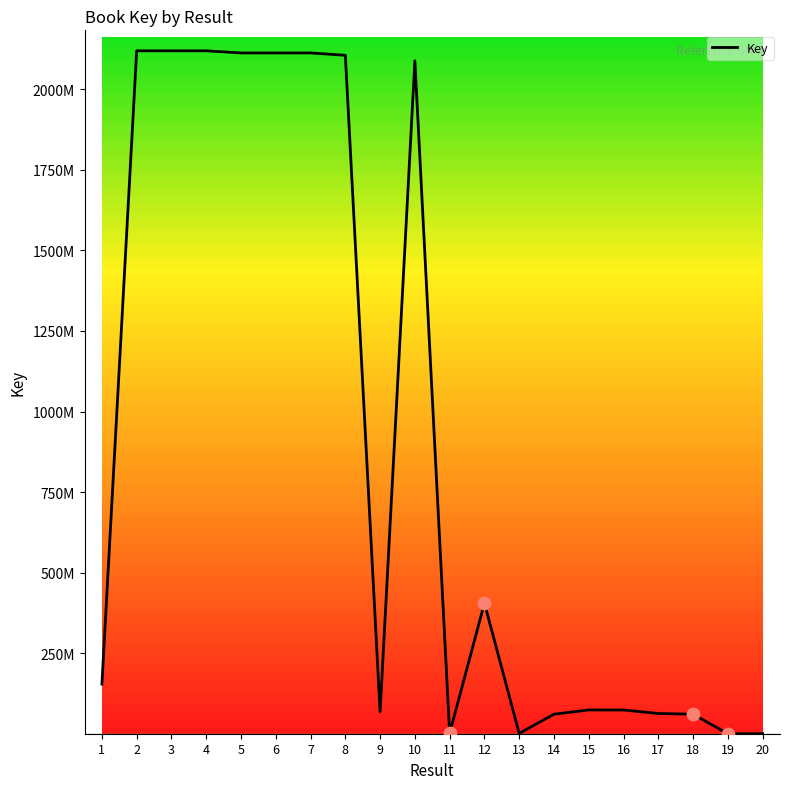

Which has a higher value, 10 or 6?

6